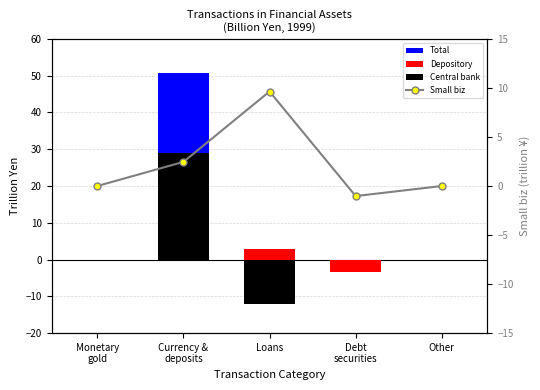

What position from the right is Loans?

3